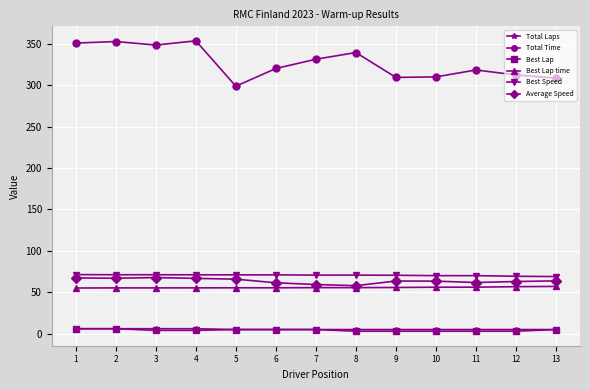

Is the value of Total Time at 12 greater than the value of Best Lap at 3?

Yes